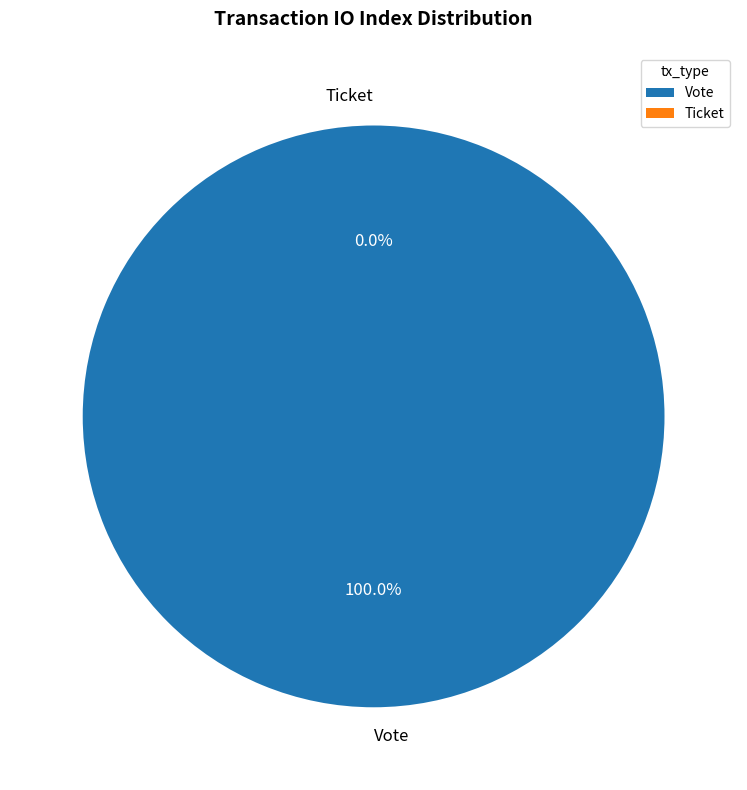

Is there a majority slice in this chart?

Yes